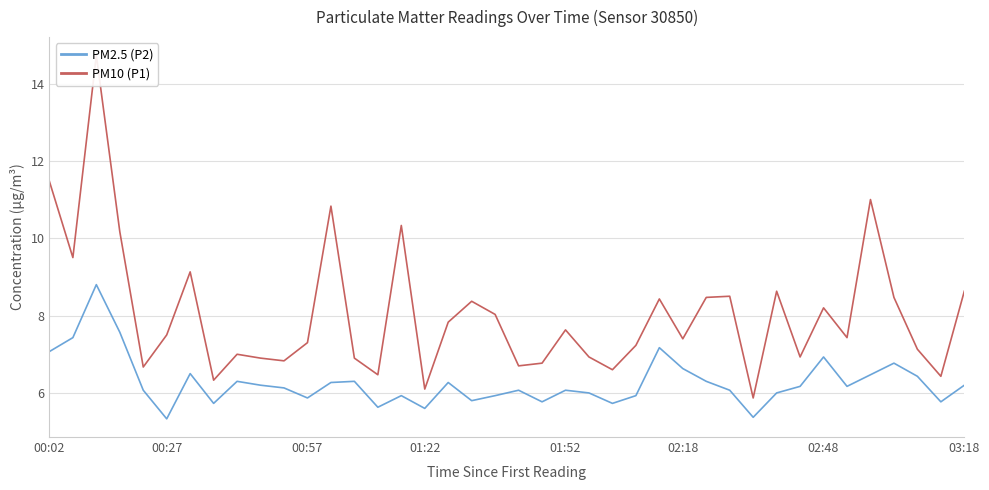

Reading left to right, list all the values displayed in this chart.

PM2.5 (P2): 7.1	7.4	8.8	7.6	6.1	5.3	6.5	5.7	6.3	6.2	6.1	5.9	6.3	6.3	5.6	5.9	5.6	6.3	5.8	5.9	6.1	5.8	6.1	6.0	5.7	5.9	7.2	6.6	6.3	6.1	5.4	6.0	6.2	6.9	6.2	6.5	6.8	6.4	5.8	6.2
PM10 (P1): 11.5	9.5	14.7	10.2	6.7	7.5	9.1	6.3	7.0	6.9	6.8	7.3	10.8	6.9	6.5	10.3	6.1	7.8	8.4	8.0	6.7	6.8	7.6	6.9	6.6	7.2	8.4	7.4	8.5	8.5	5.9	8.6	6.9	8.2	7.4	11.0	8.5	7.1	6.4	8.6